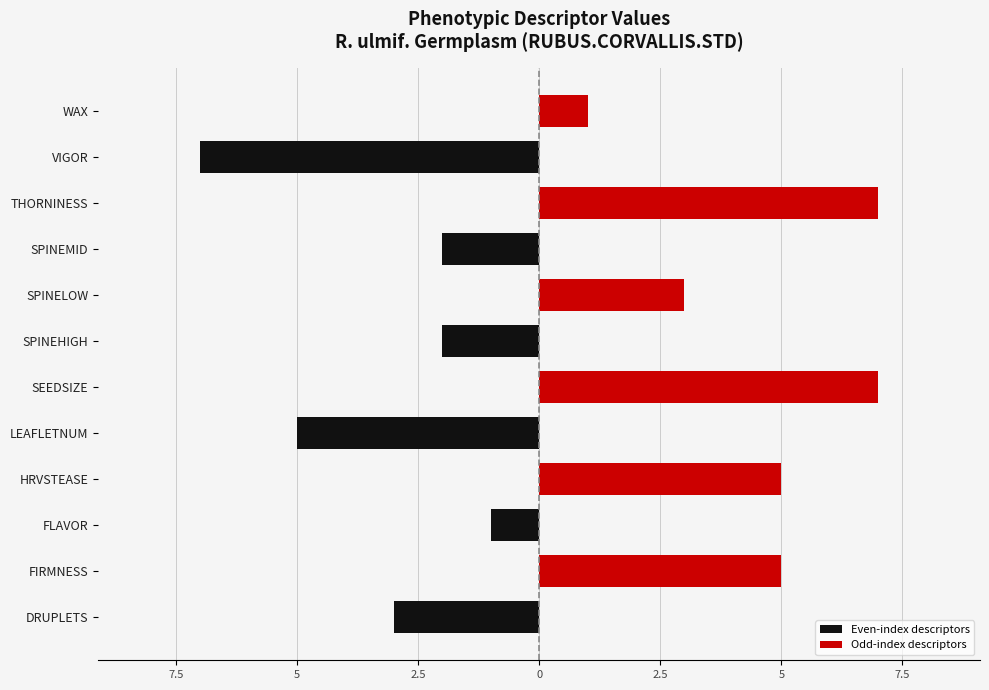

Between HRVSTEASE and WAX, which series saw the biggest shift?

Odd-index descriptors